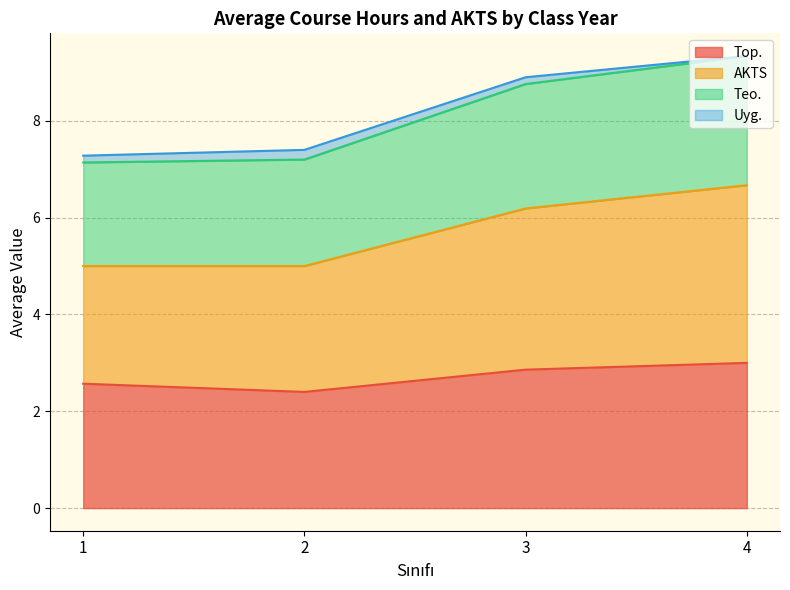

True or false: AKTS has a value of 10.1 at 1.

False